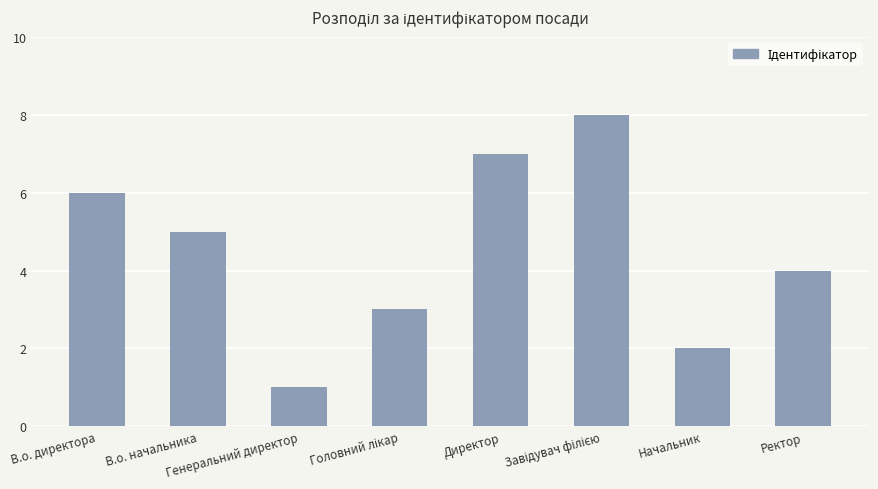

Does the chart contain stacked bars?

No